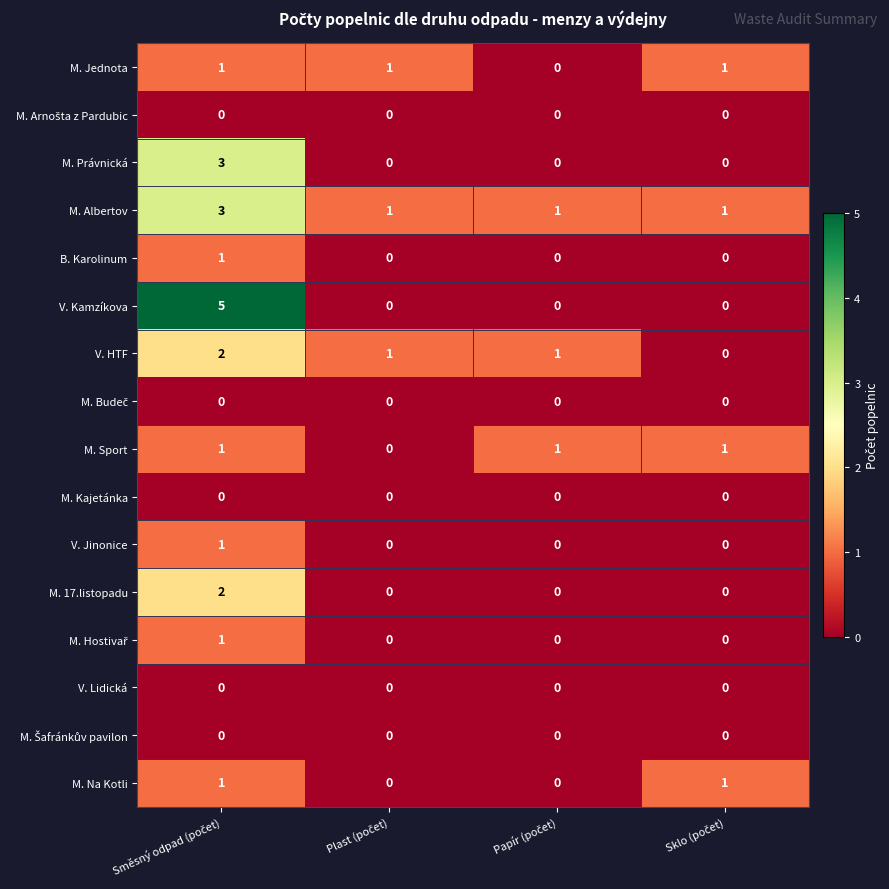

Which series has the largest total across all categories?

M. Albertov